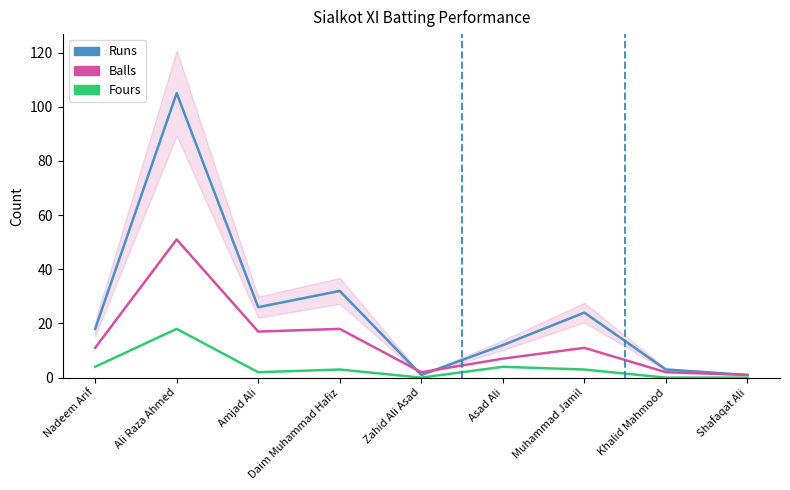

Which series has the largest total across all categories?

Runs